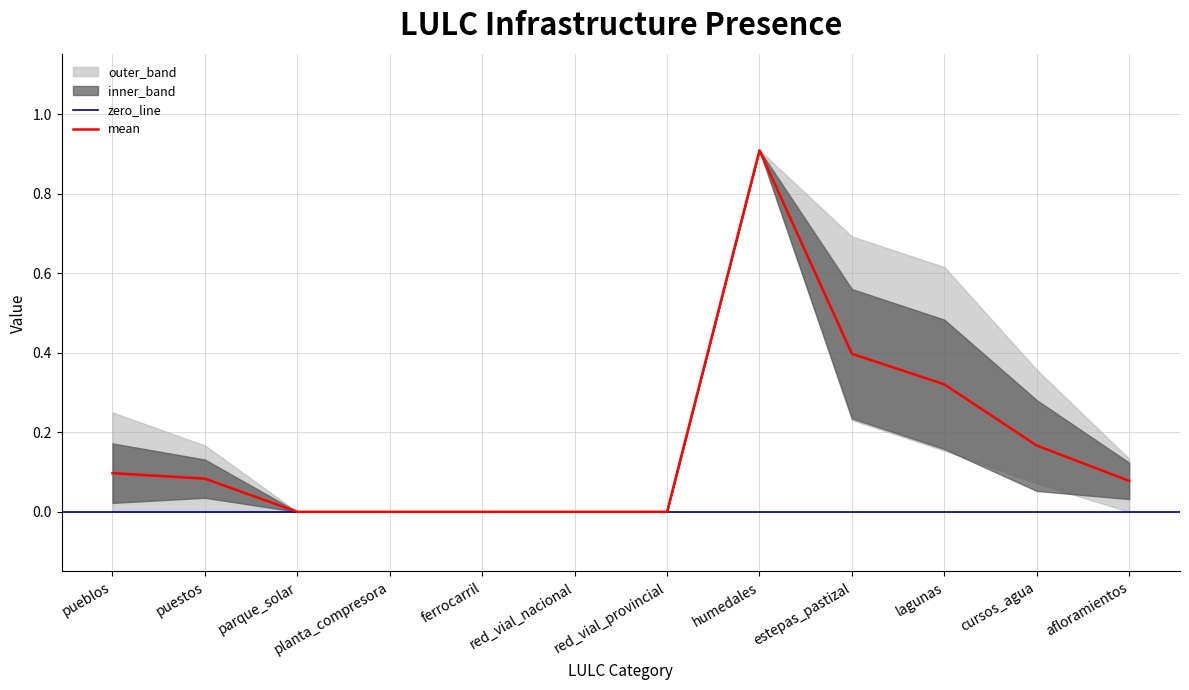

True or false: mean has a value of 0.4 at estepas_pastizal.

True